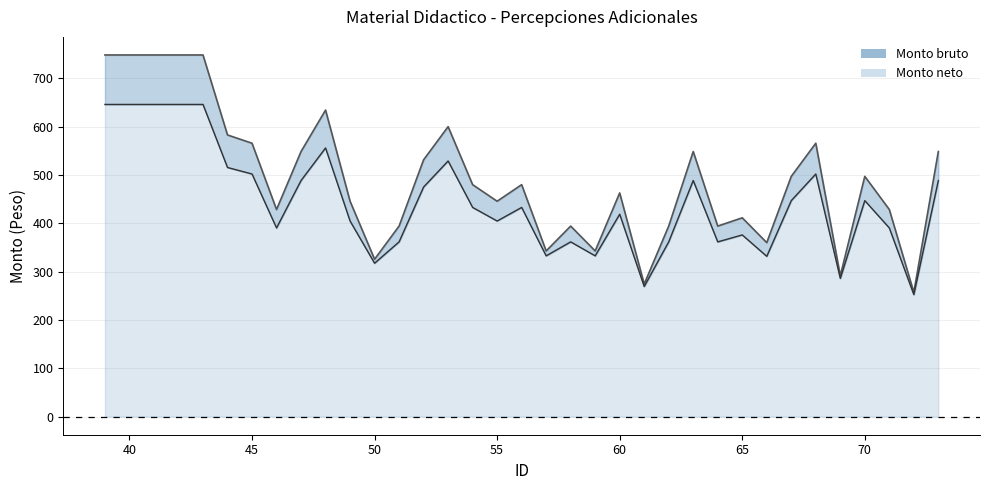

Rank the series at 64 from lowest to highest value.

Monto neto, Monto bruto